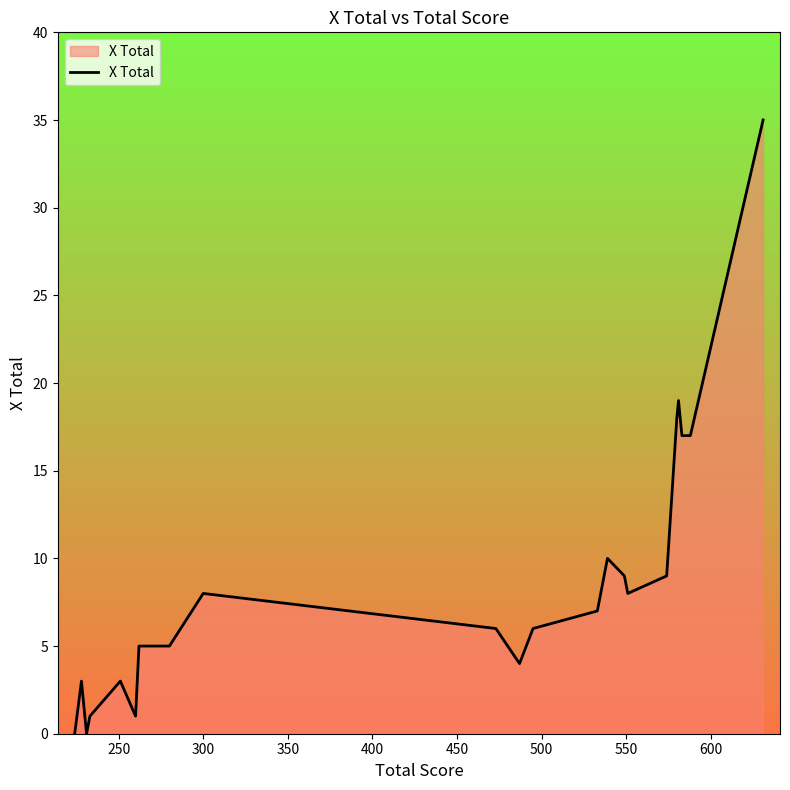

What is the difference between the maximum and minimum values?

35